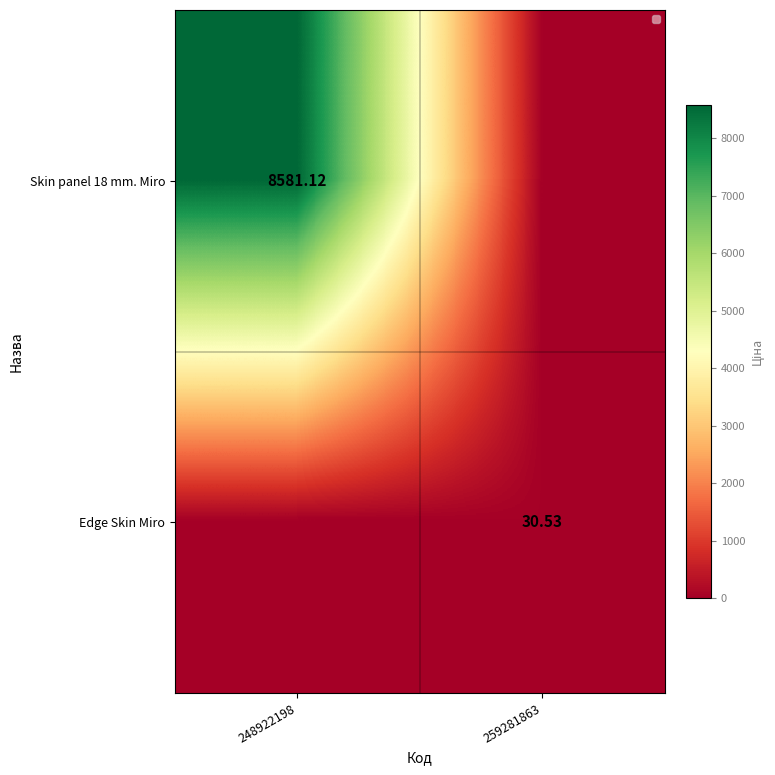

Is the value of Edge Skin Miro at 259281863 greater than the value of Skin panel 18 mm. Miro at 248922198?

No